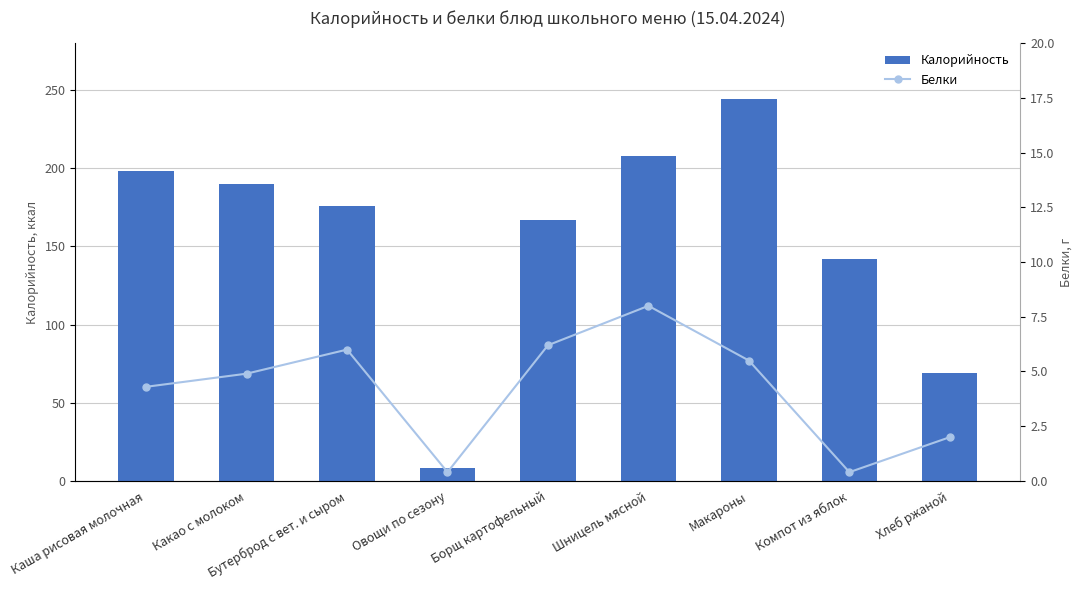

At Каша рисовая молочная, list the series in order from smallest to largest.

Белки, Калорийность